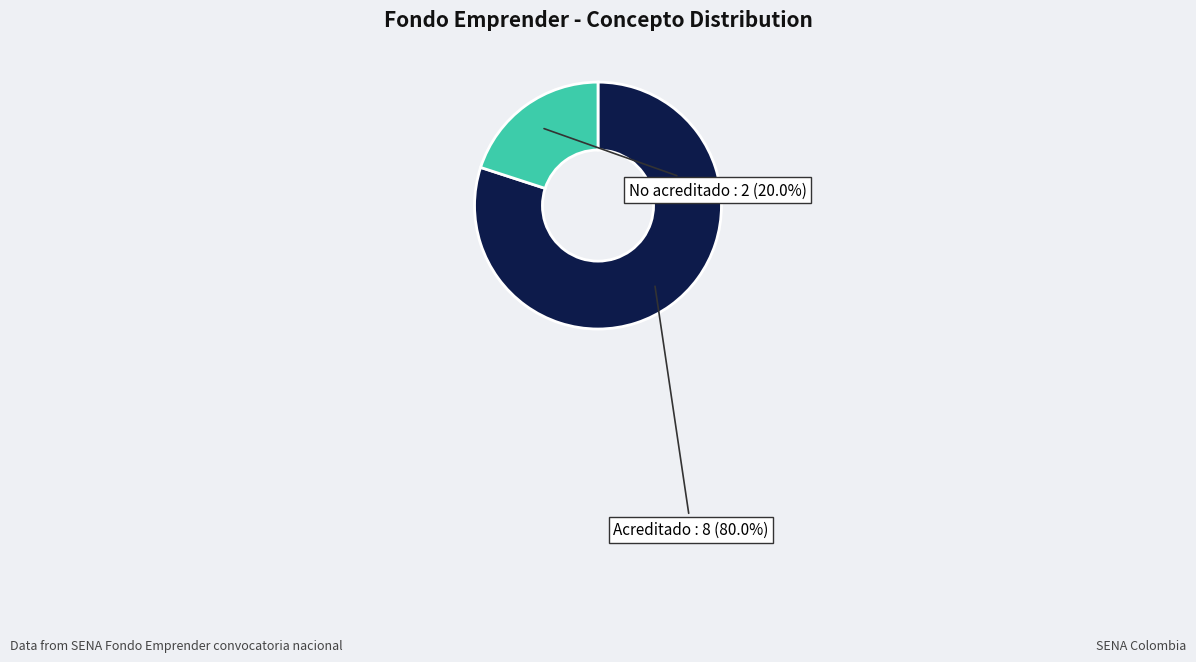

Which category accounts for the majority?

Acreditado